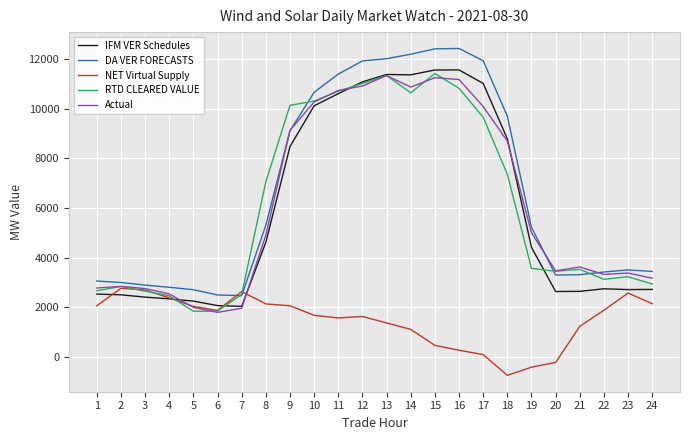

How many lines are shown in the chart?

5